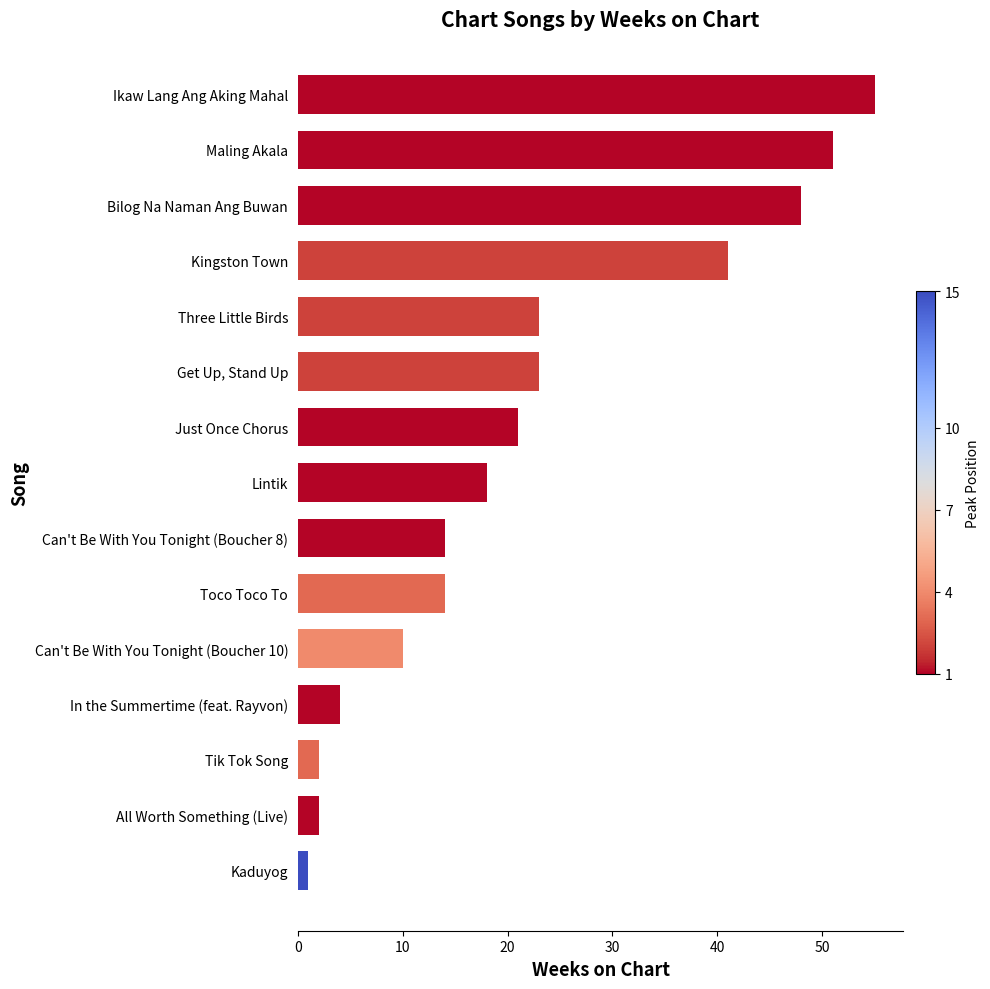

True or false: the data shows 4 at In the Summertime (feat. Rayvon).

True